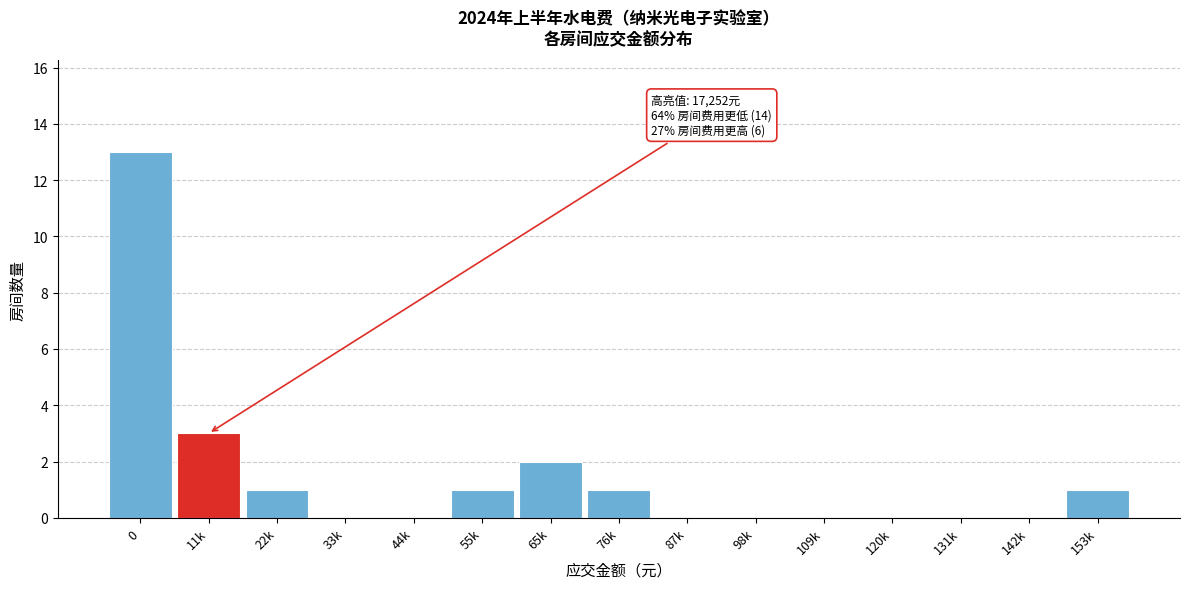

Reading left to right, transcribe all the data shown in this chart.

0=13	11k=3	22k=1	33k=0	44k=0	55k=1	65k=2	76k=1	87k=0	98k=0	109k=0	120k=0	131k=0	142k=0	153k=1